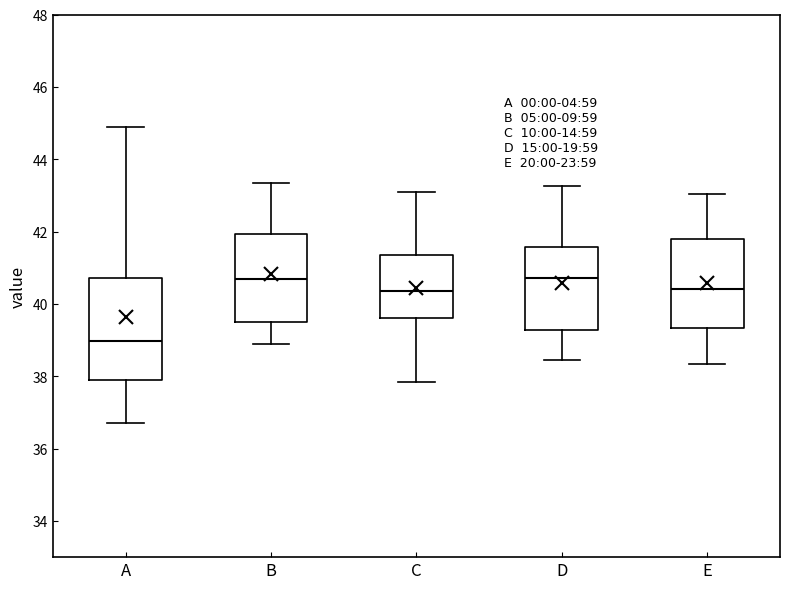

Where does the lower whisker of the box for A end on the y-axis? The values are not printed on the chart, so give them approximately, as read against the axis.

36.8